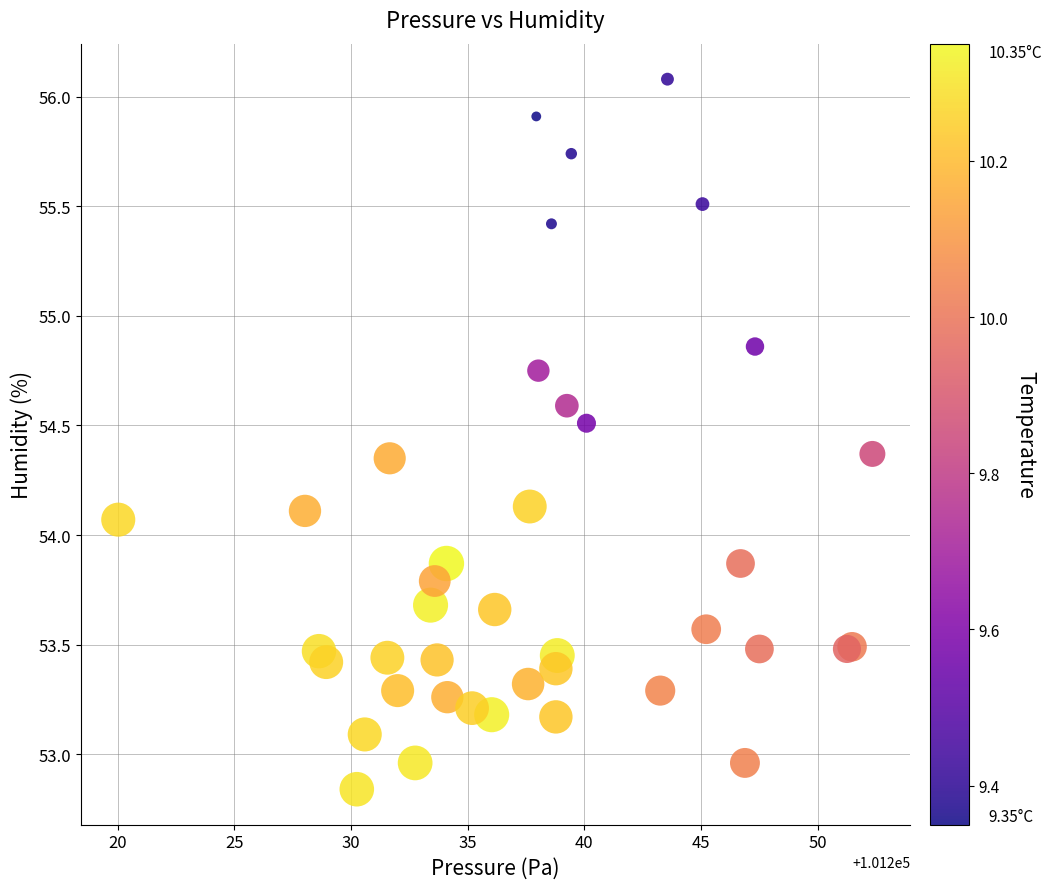

What Y value in the scatter plot is closest to 54?

54.1